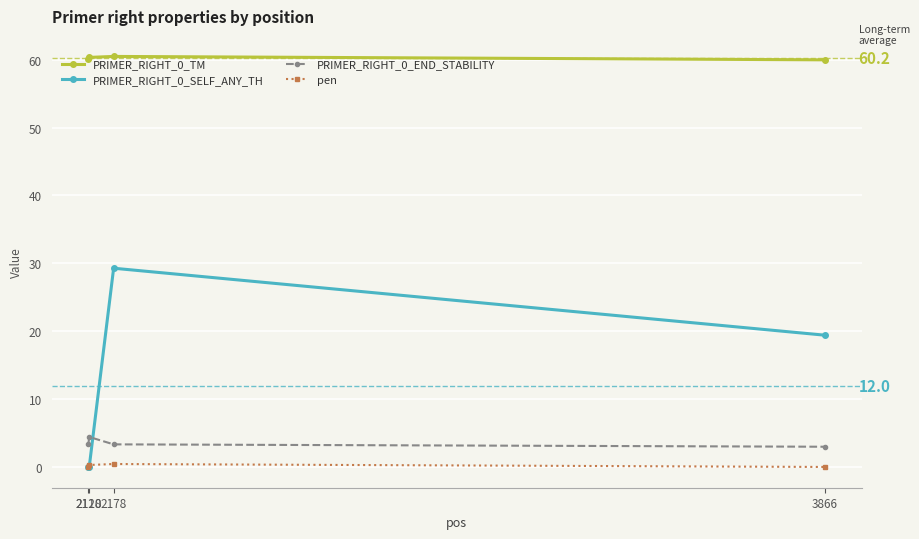

What is the value of the PRIMER_RIGHT_0_SELF_ANY_TH point at the 4th from the left?

19.4